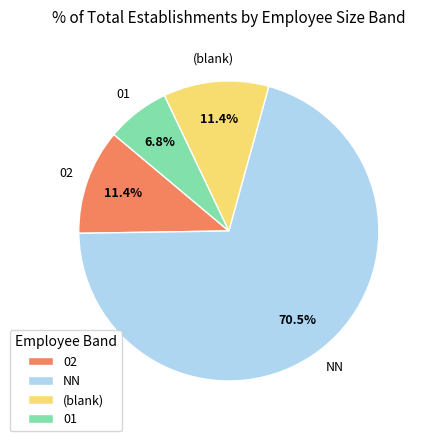

Does any single category account for the majority?

Yes